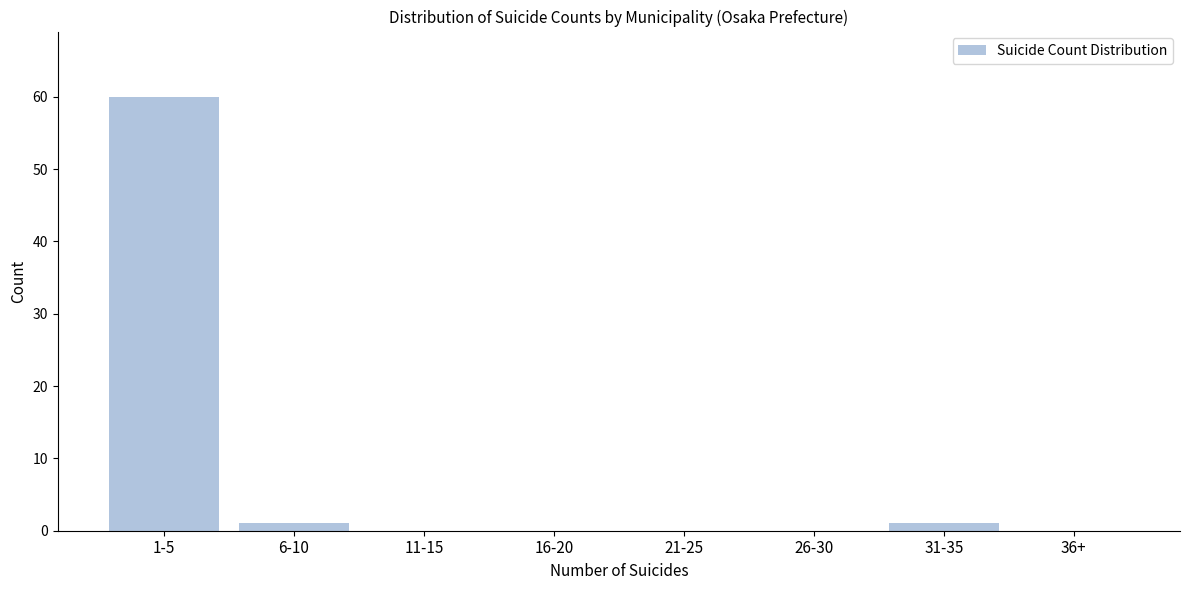

Reading right to left, extract all data points from this chart.

36+=0	31-35=1	26-30=0	21-25=0	16-20=0	11-15=0	6-10=1	1-5=60